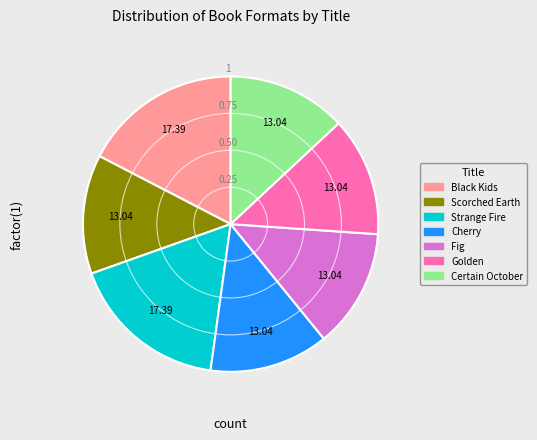

Is the sum of Scorched Earth and Black Kids greater than half?

No